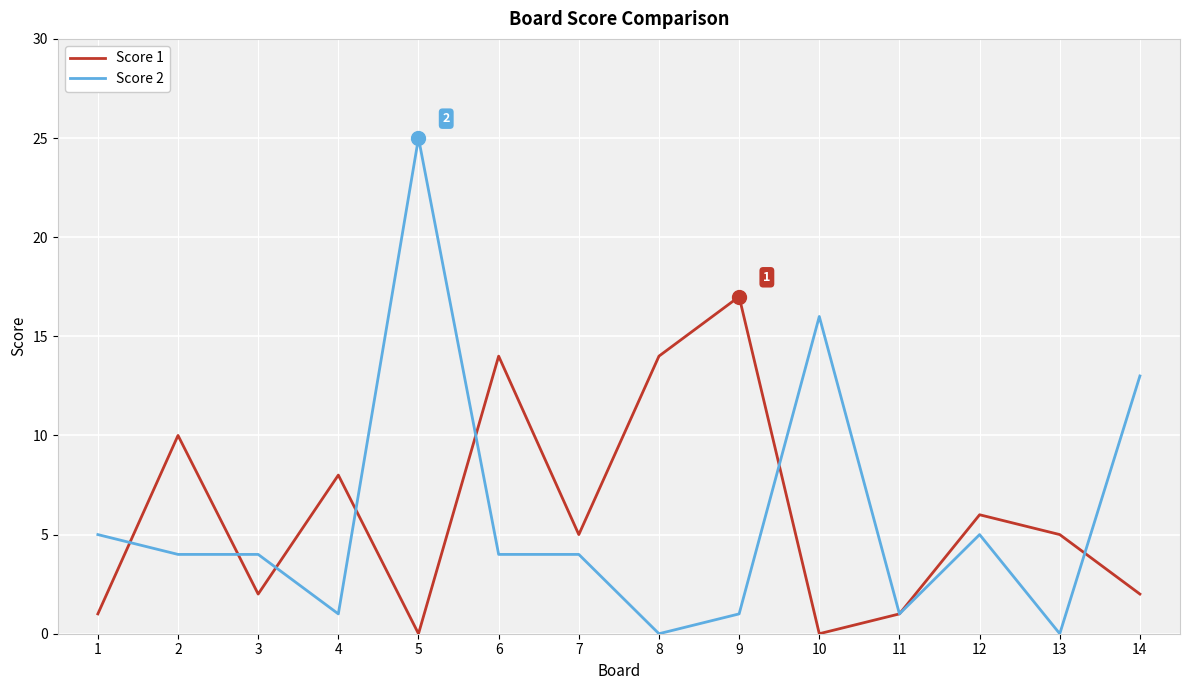

What is the maximum value shown in the chart?

25